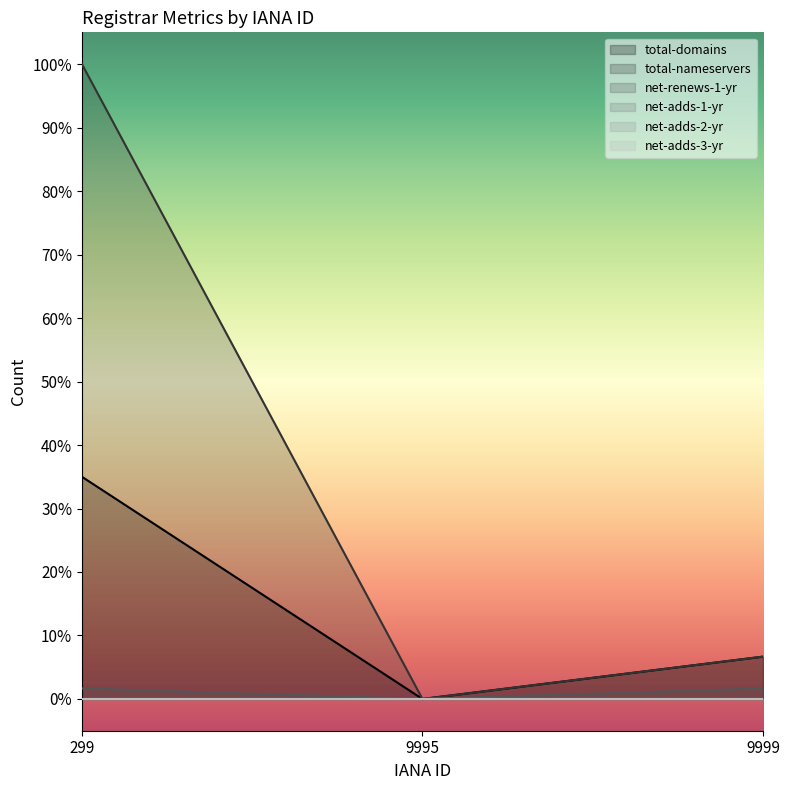

How many values in the total-domains series exceed 0?

2